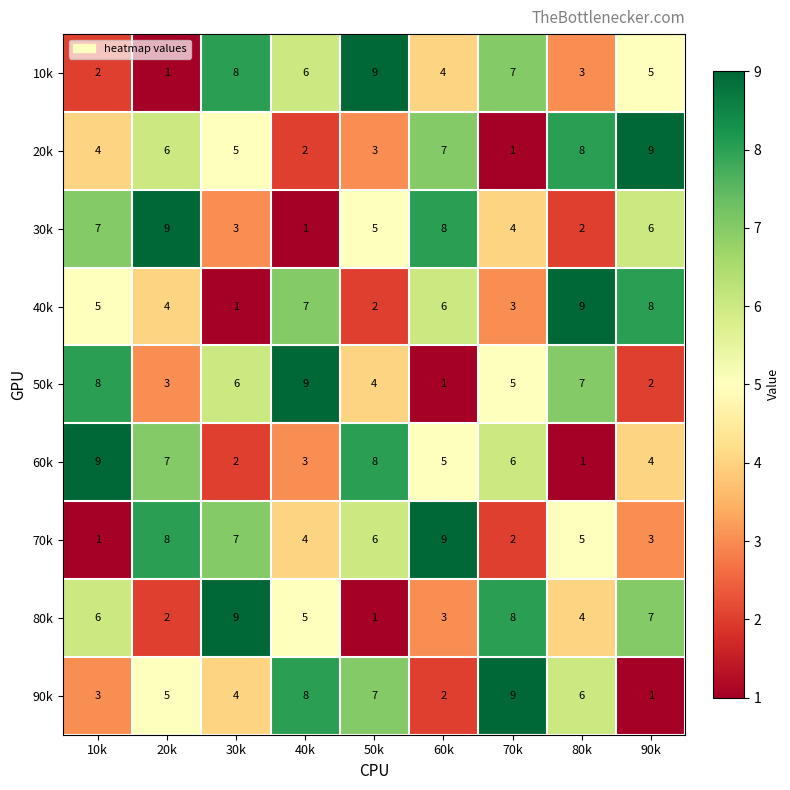

What is the difference between the highest and lowest values at 60k?

8